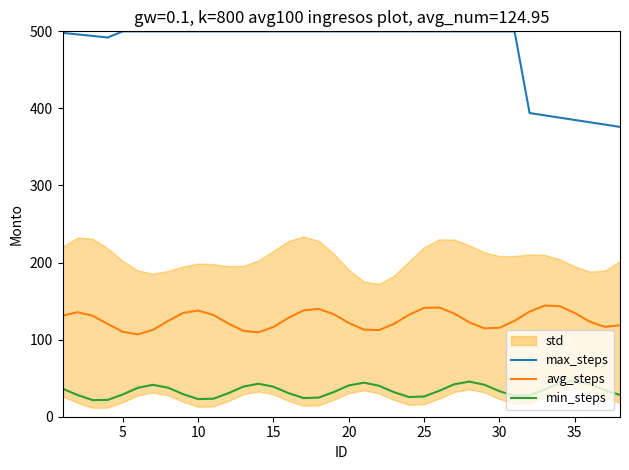

True or false: max_steps and min_steps intersect in this chart.

False